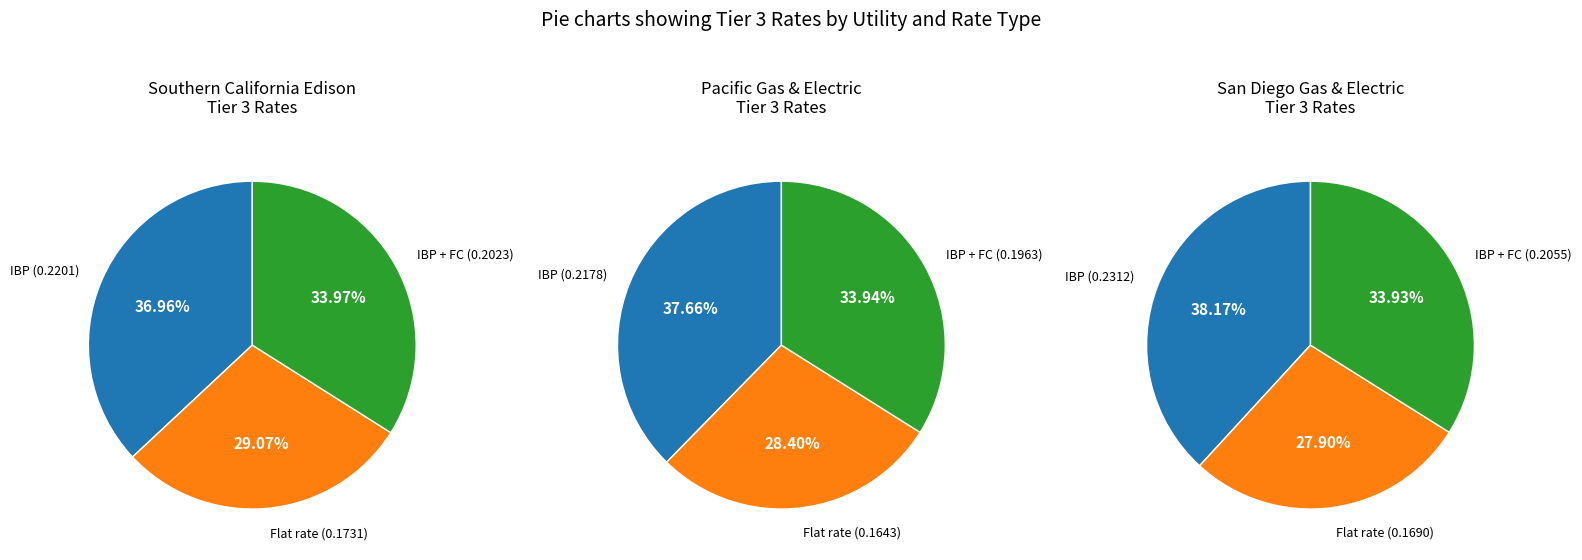

Which slice is the largest?

IBP